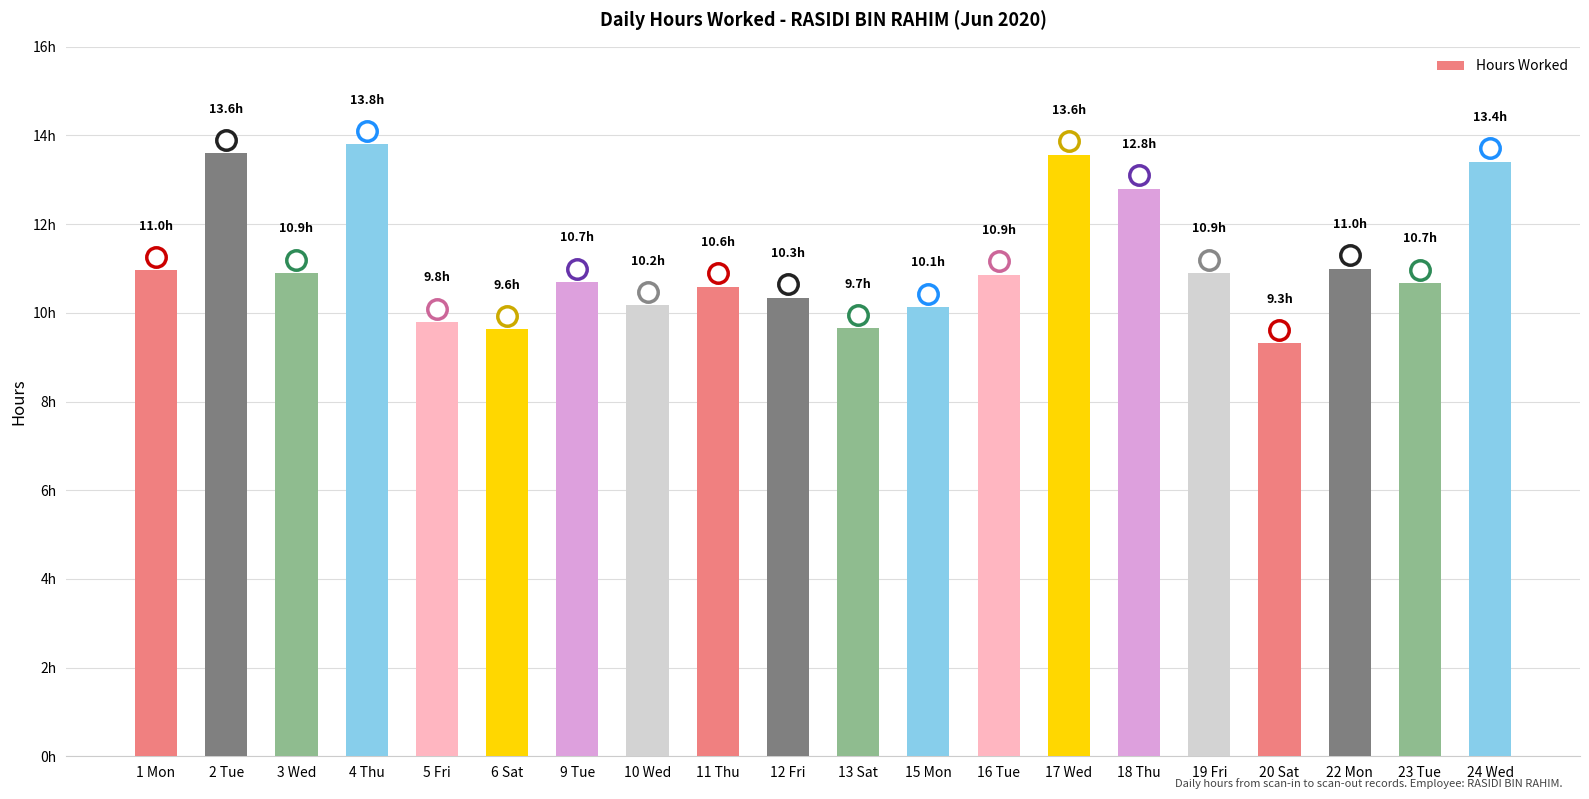

What value does the data have at 6 Sat?

9.6